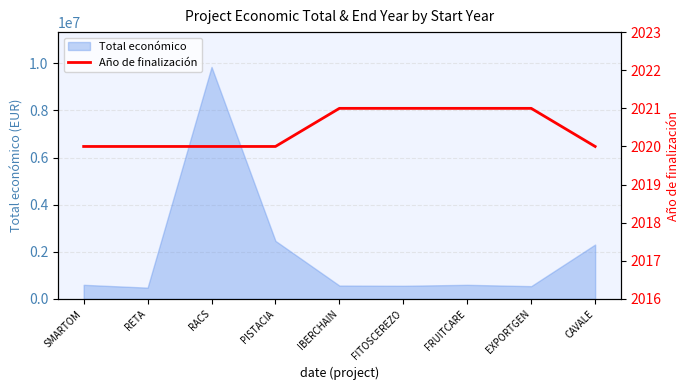

True or false: the data shows 839 at PISTACIA.

False